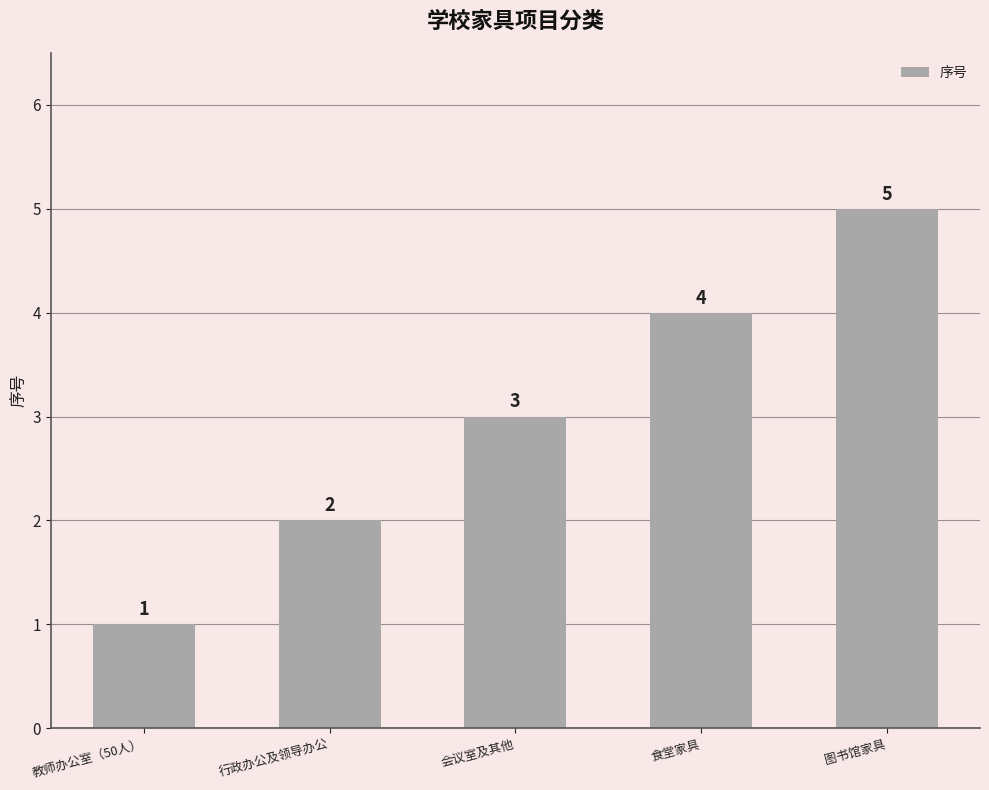

What is the label of the 3rd bar from the left?

会议室及其他